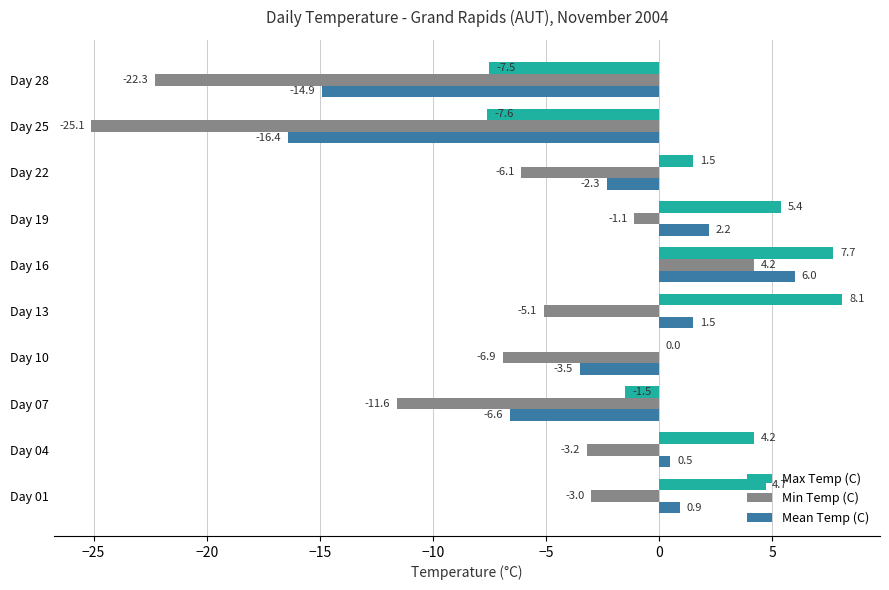

What is the sum of all Min Temp (C) values?

-80.2